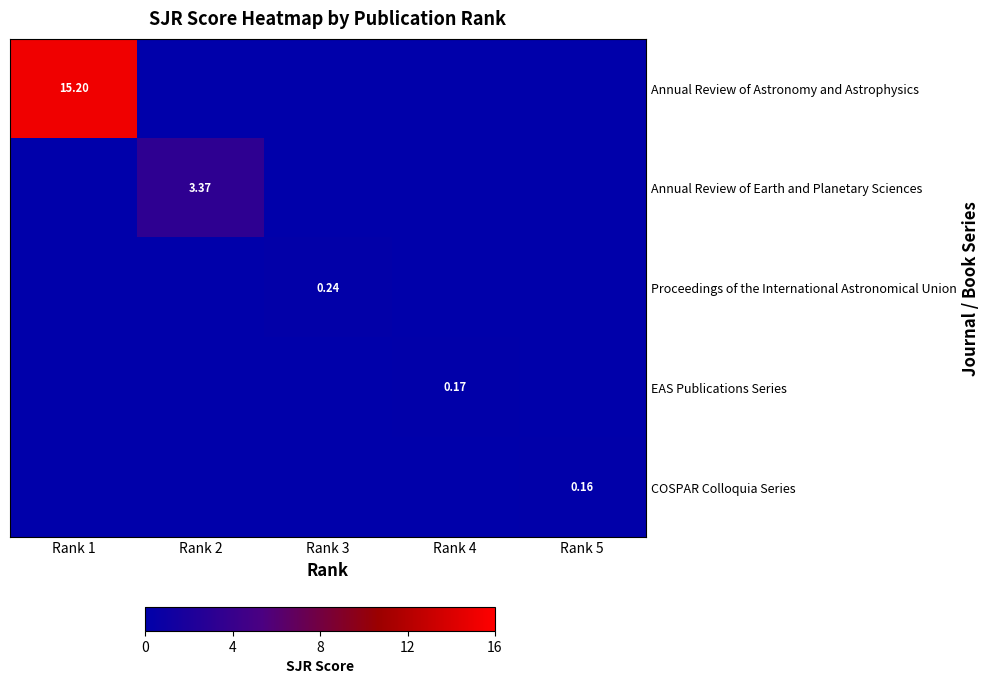

The Annual Review of Earth and Planetary Sciences series shows 5.6 at Rank 2. True or false?

False